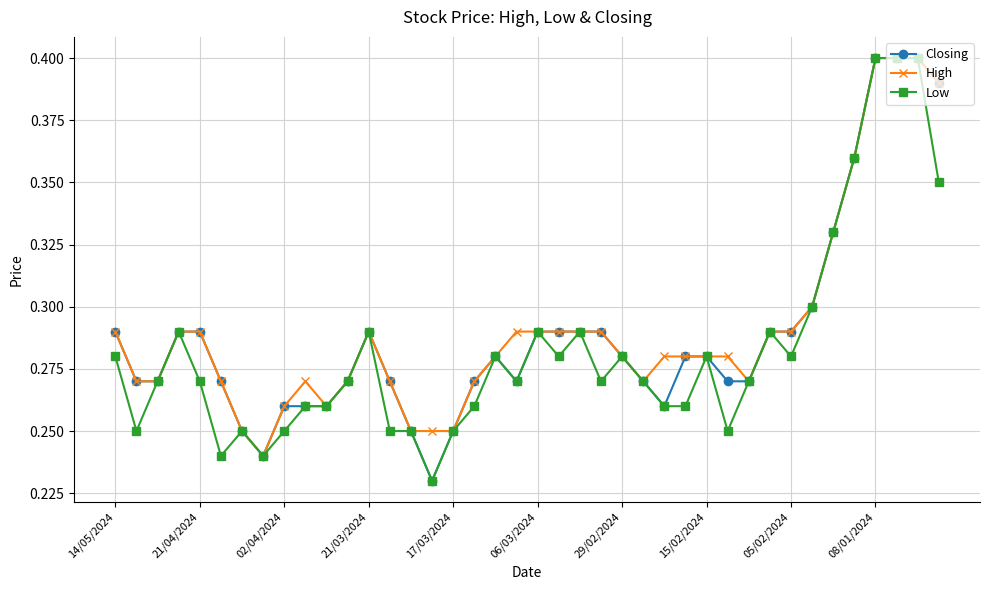

At how many categories does at least one series exceed 0?

40